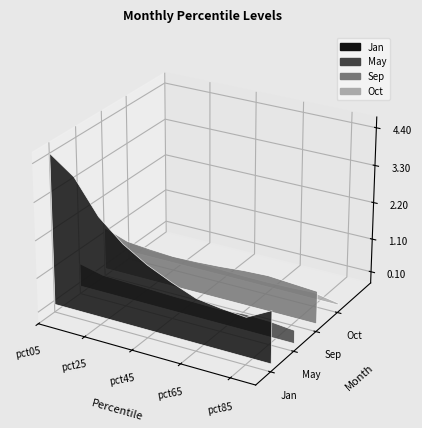

Reading right to left, list all the values displayed in this chart.

Jan: 1.5	1.1	1.2	1.3	1.6	1.9	2.3	2.9	3.9	4.4
May: 0.4	0.5	0.5	0.4	0.4	0.4	0.5	0.5	0.5	0.7
Sep: 1.0	1.0	1.1	1.0	1.0	0.9	0.9	0.9	1.0	1.3
Oct: 0.1	0.2	0.2	0.1	0.1	0.2	0.2	0.2	0.2	0.3